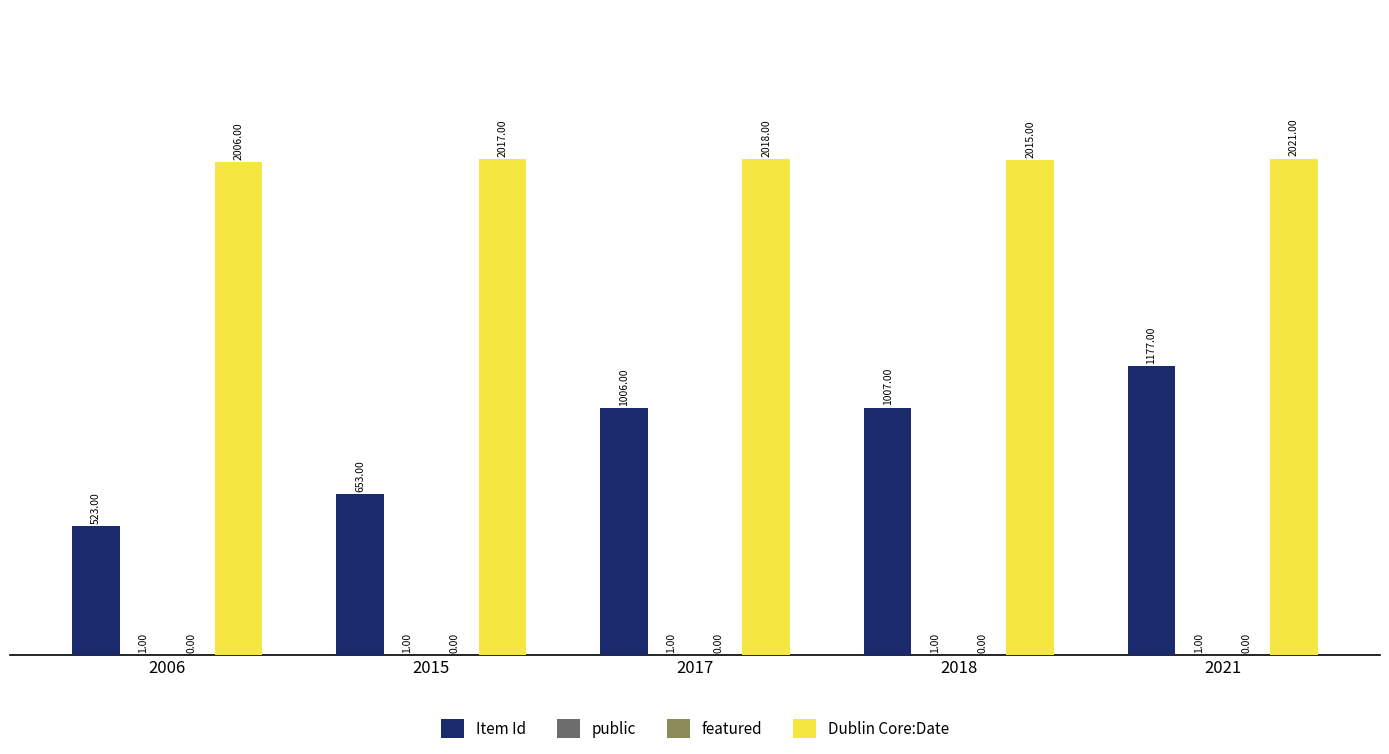

Which series has the largest total across all categories?

Dublin Core:Date